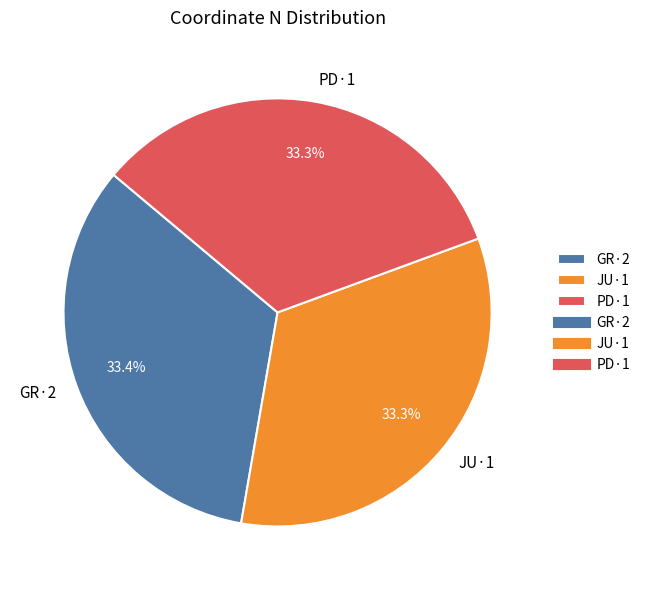

What is the ratio of the value at JU·1 to the value at GR·2?

1.0